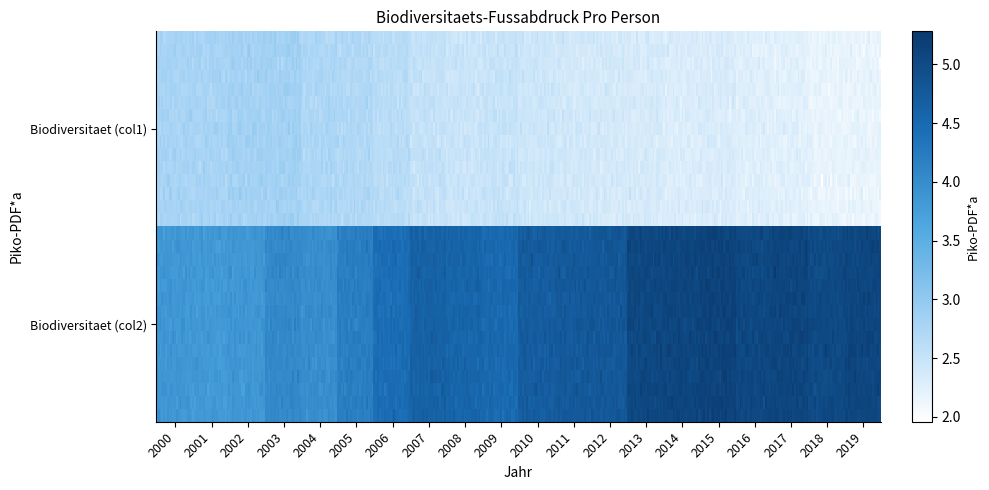

The Druck auf die globale Biodiversitaet (col2) series shows 8.5 at 2011. True or false?

False